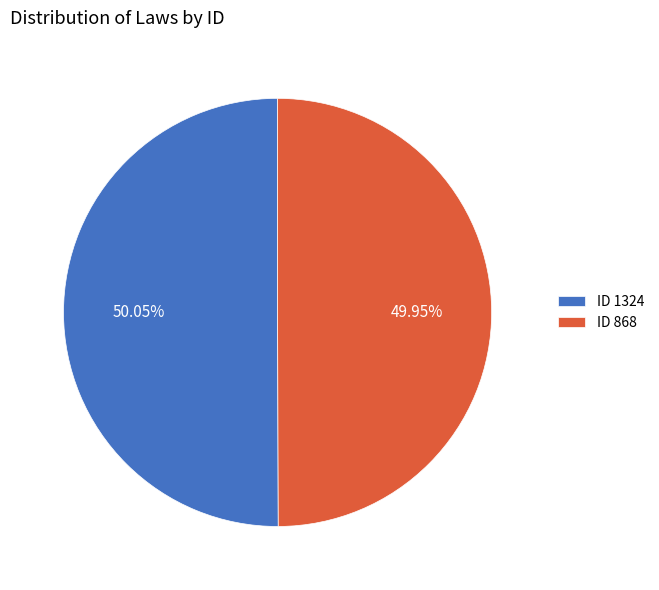

Combined, do ID 1324 and ID 868 account for over 50%?

Yes